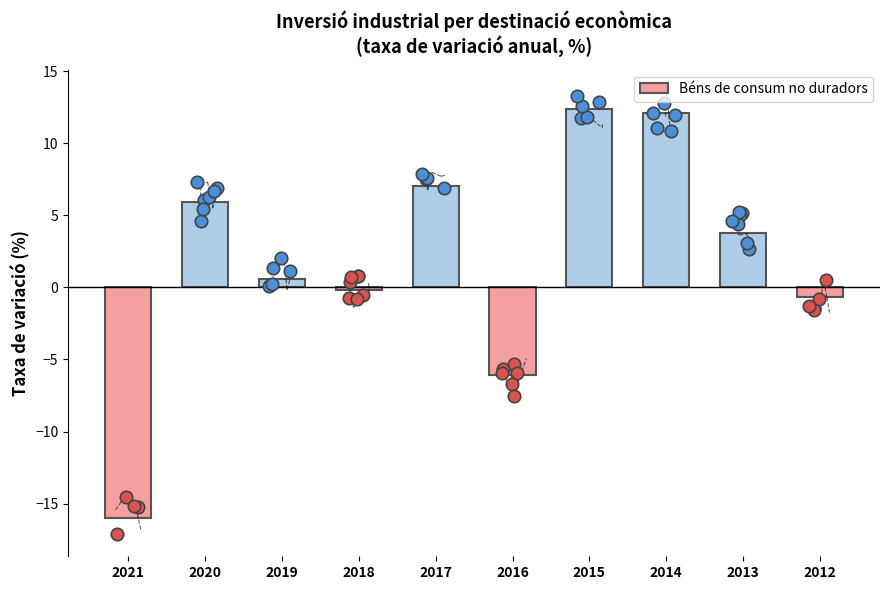

Which has a higher value, 2017 or 2020?

2017